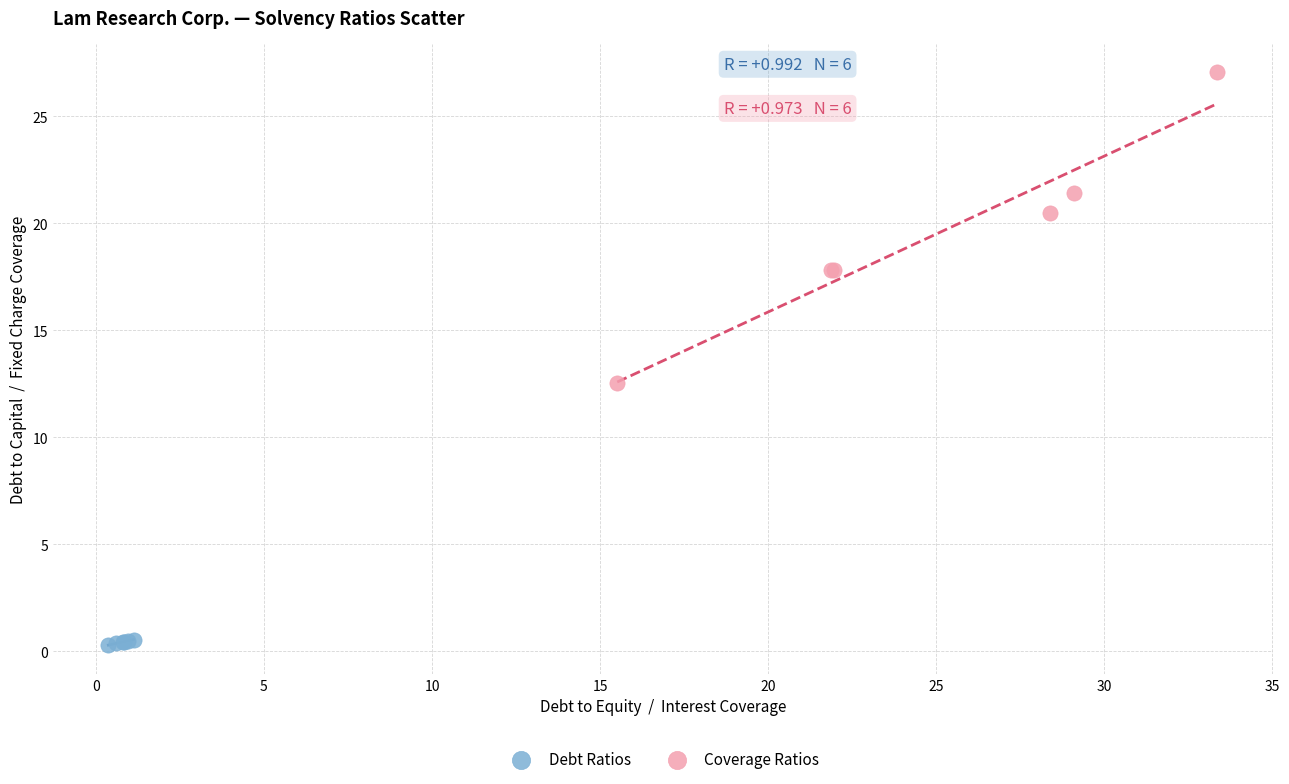

Which series contains the lowest Y value?

Debt Ratios